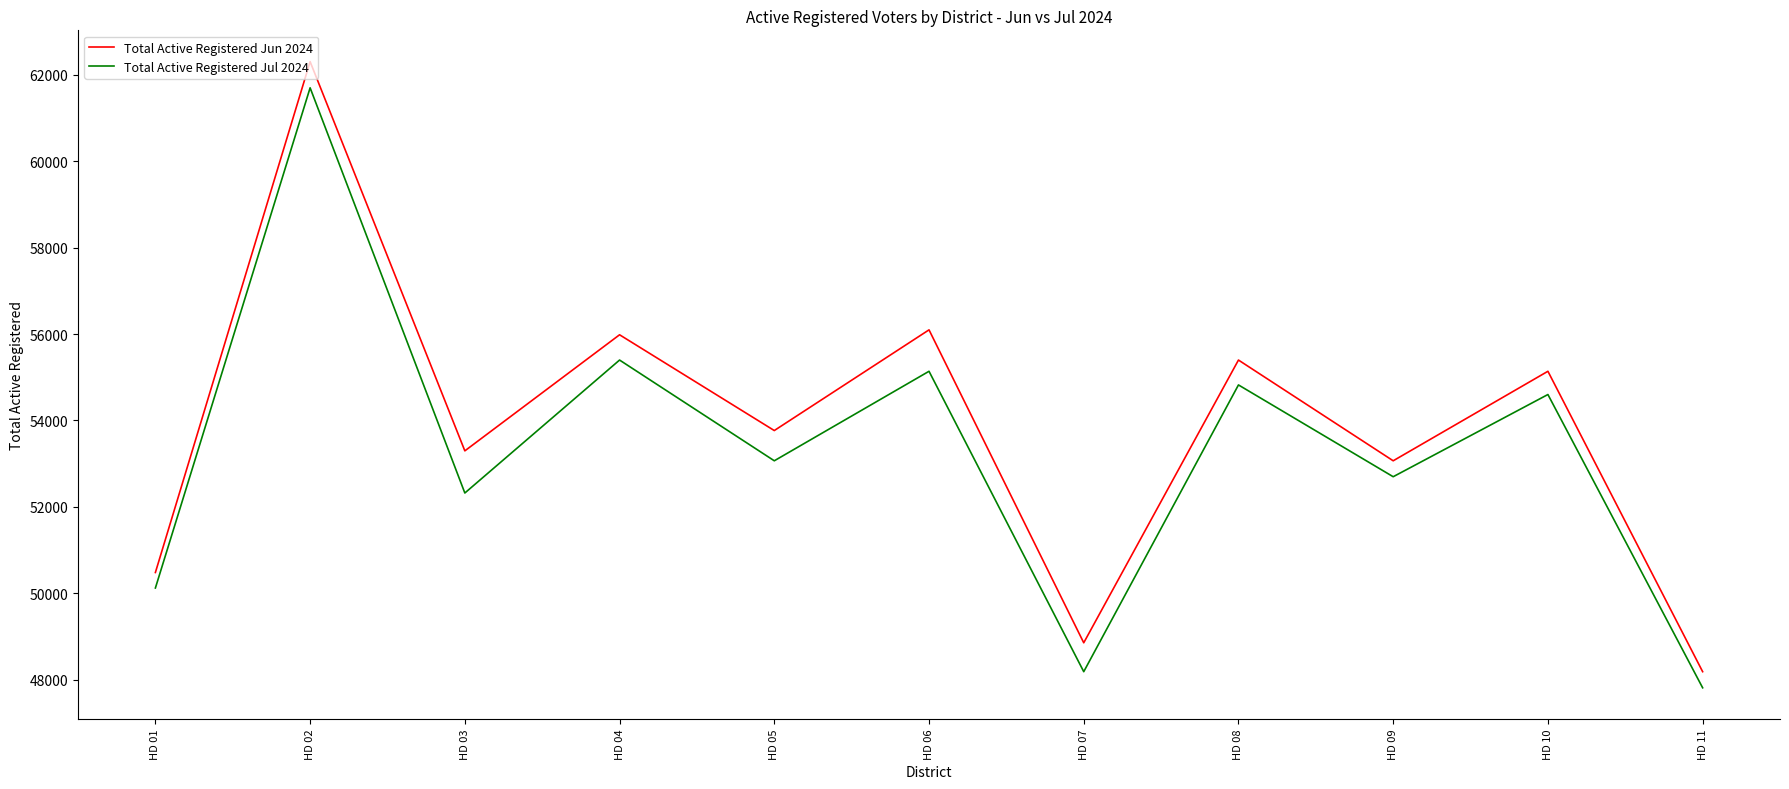

Reading left to right, transcribe all the data shown in this chart.

Total Active Registered Jun 2024: HD 01=50481	HD 02=62307	HD 03=53297	HD 04=55984	HD 05=53767	HD 06=56098	HD 07=48854	HD 08=55399	HD 09=53067	HD 10=55139	HD 11=48185
Total Active Registered Jul 2024: HD 01=50122	HD 02=61701	HD 03=52321	HD 04=55399	HD 05=53067	HD 06=55139	HD 07=48185	HD 08=54823	HD 09=52698	HD 10=54601	HD 11=47812